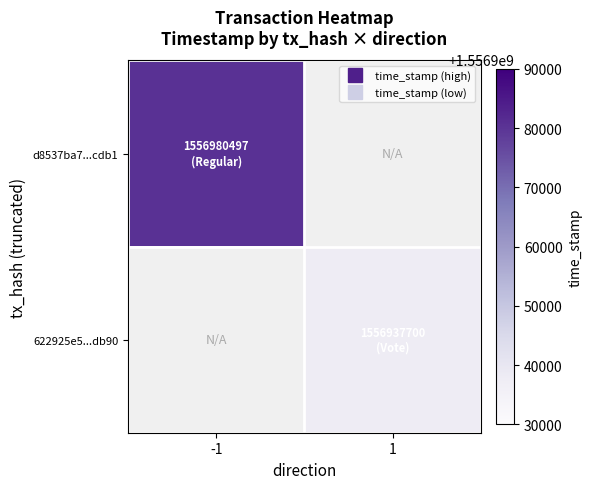

Rank the series by their maximum value, from highest to lowest.

d8537ba7...cdb1, 622925e5...db90